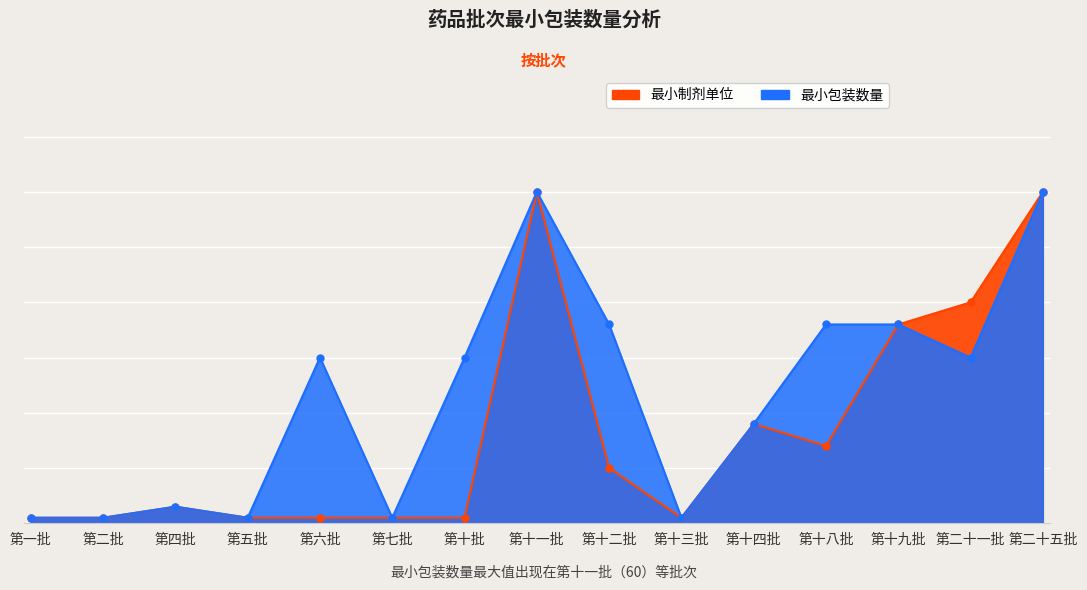

True or false: 最小制剂单位(参考) and 最小包装数量 intersect in this chart.

False